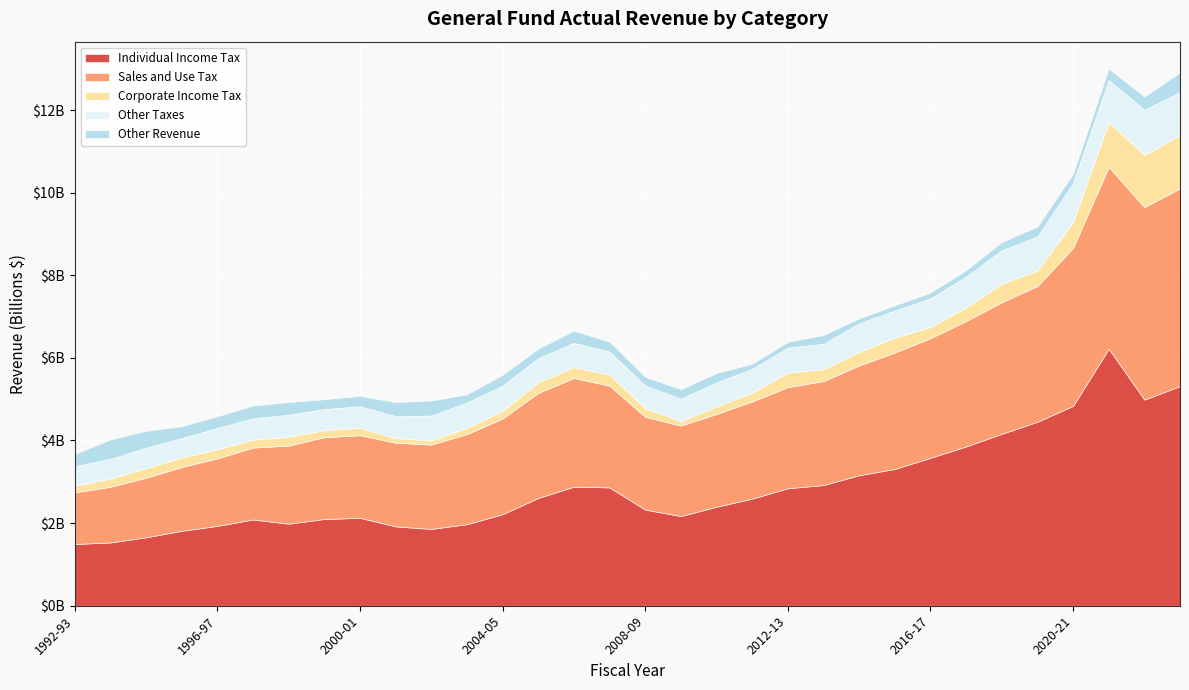

What is the label of the 10th point from the right?

2014-15